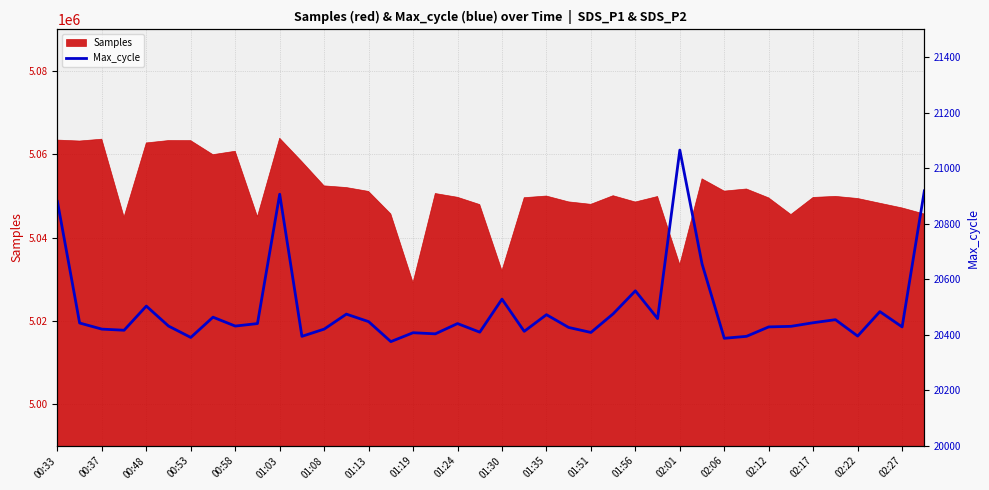

At which label does Samples reach its minimum?

01:19